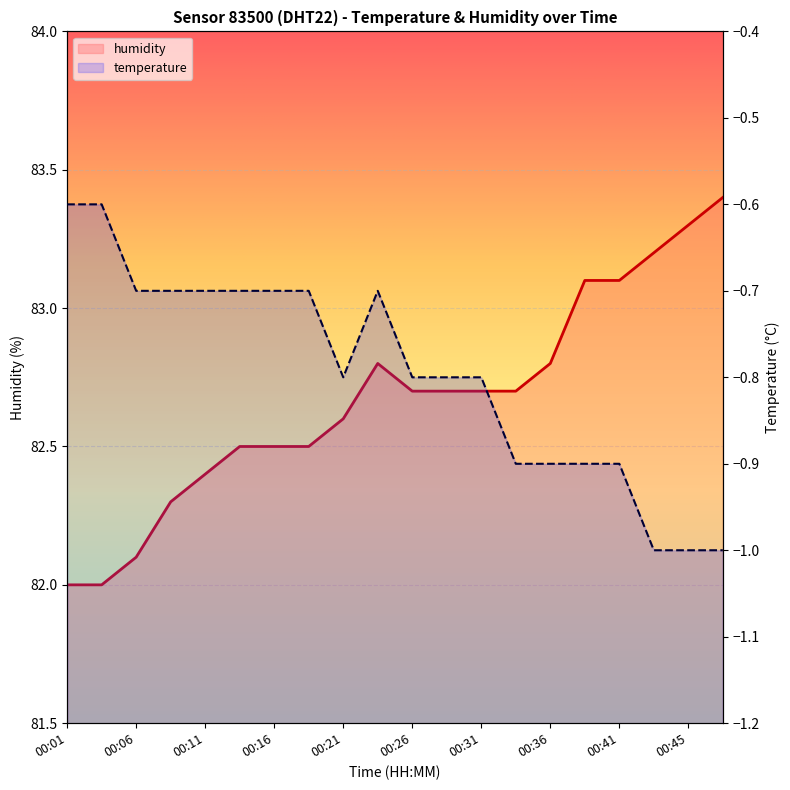

Which category has the lowest value across all series?

00:43